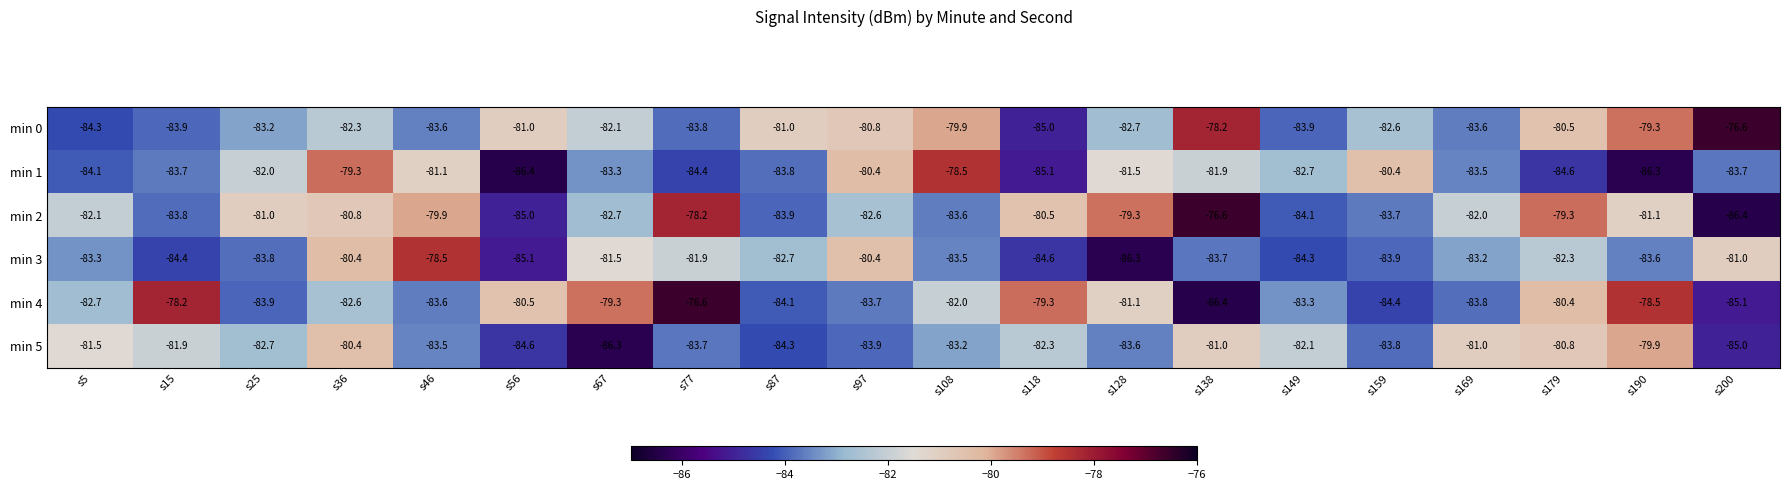

At s5, list the series in order from largest to smallest.

min 5, min 2, min 4, min 3, min 1, min 0